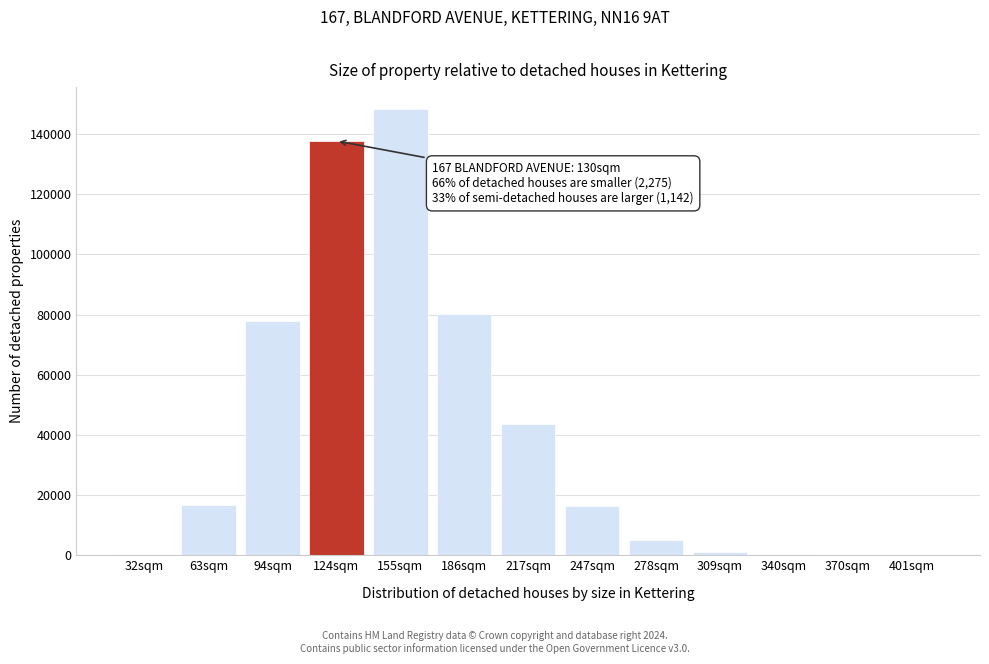

Is it true that the value at 217sqm is 56881?

False